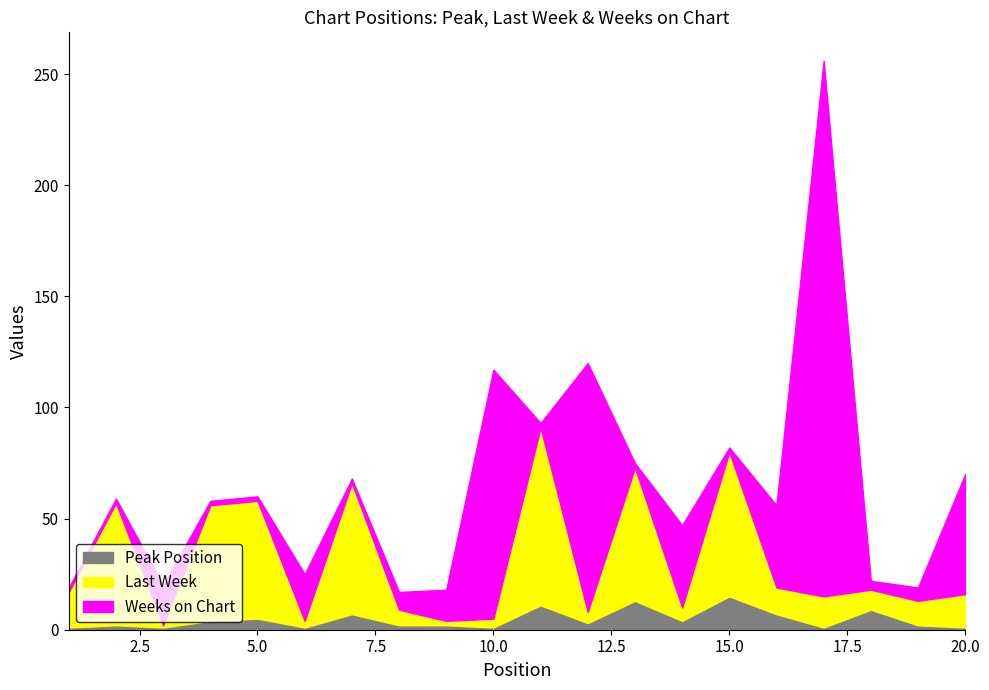

Where does the Peak Position series first go above 3?

4